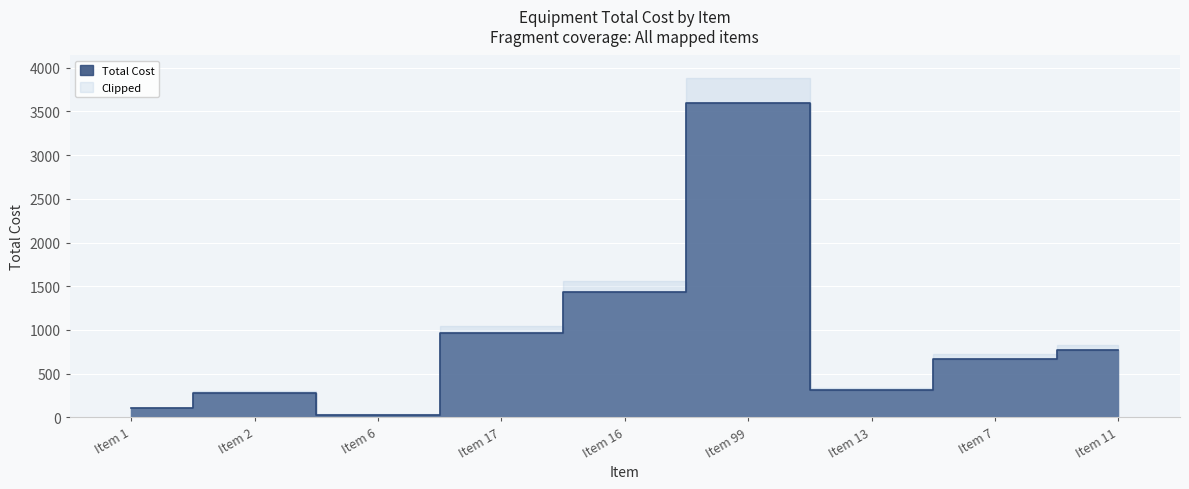

Which label corresponds to the largest value in the chart?

Item 99